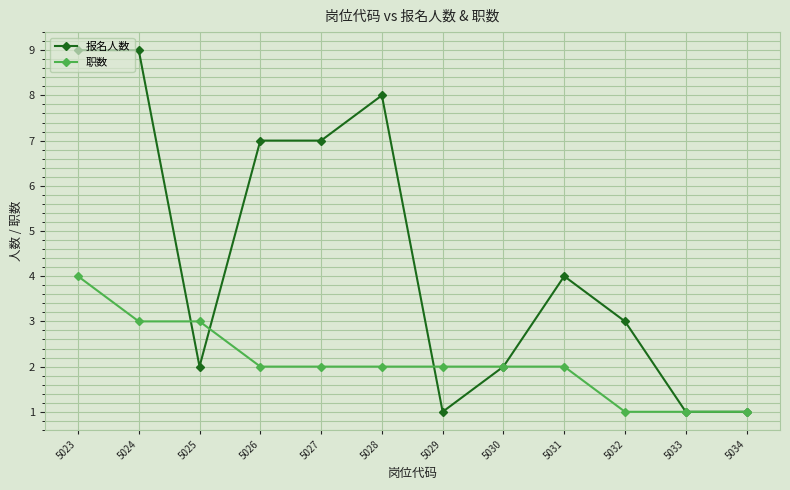

What is the minimum value for 职数?

1